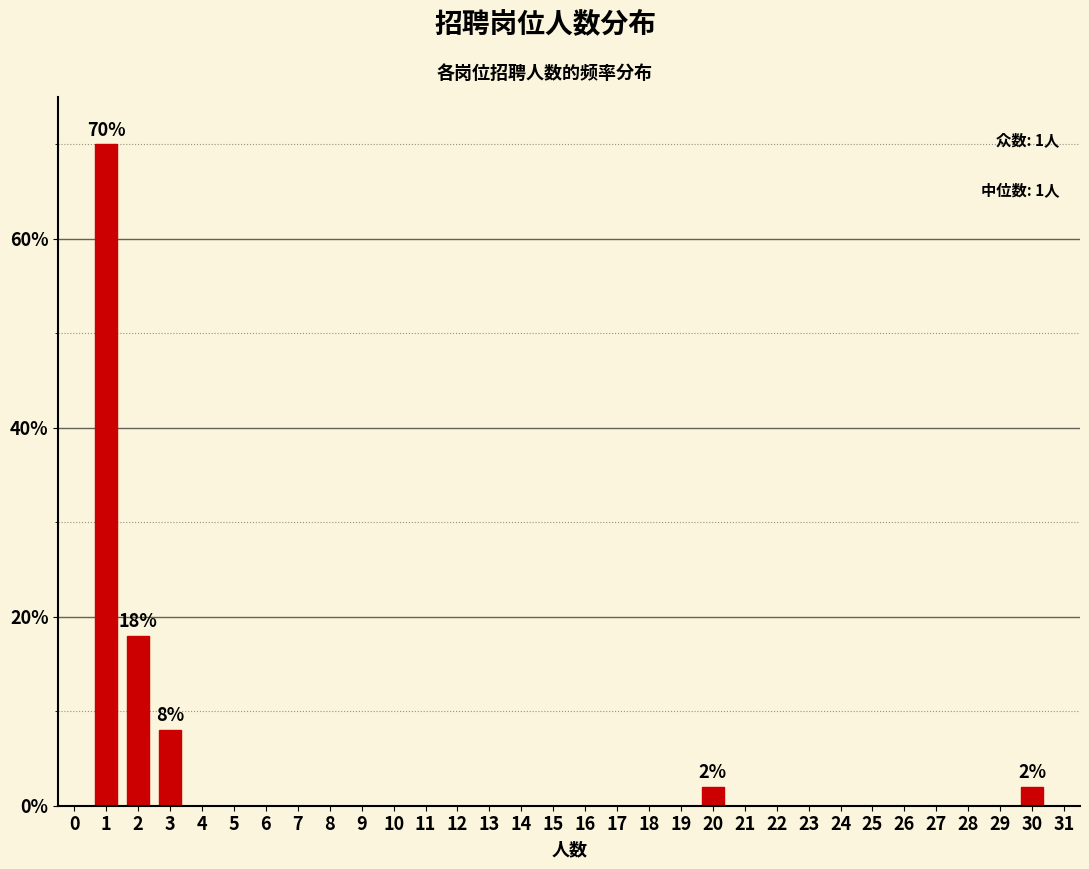

The chart shows a value of 48 at 16. True or false?

False